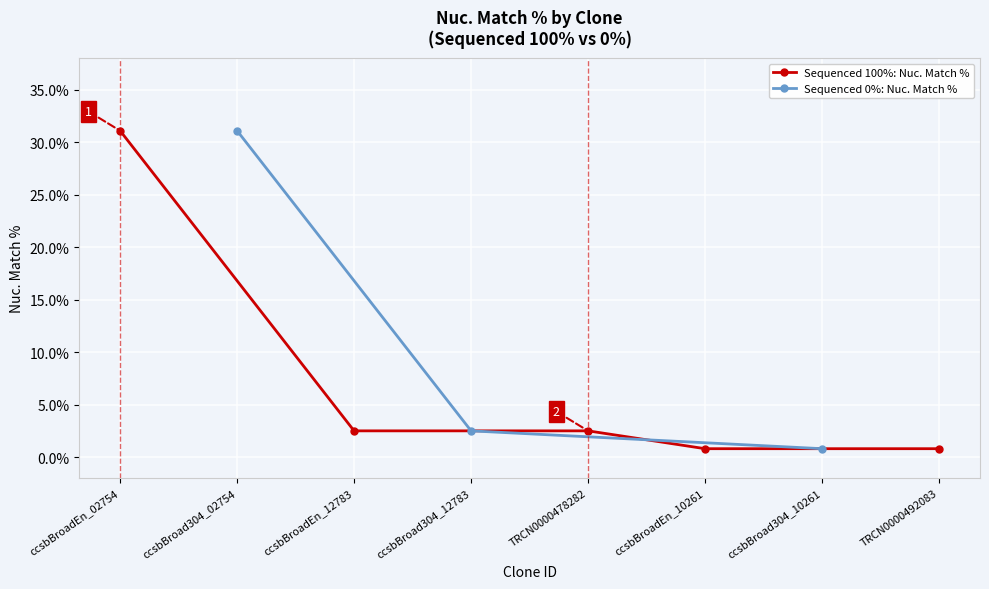

At which label does Sequenced 100%: Nuc. Match % first exceed 2?

ccsbBroadEn_02754